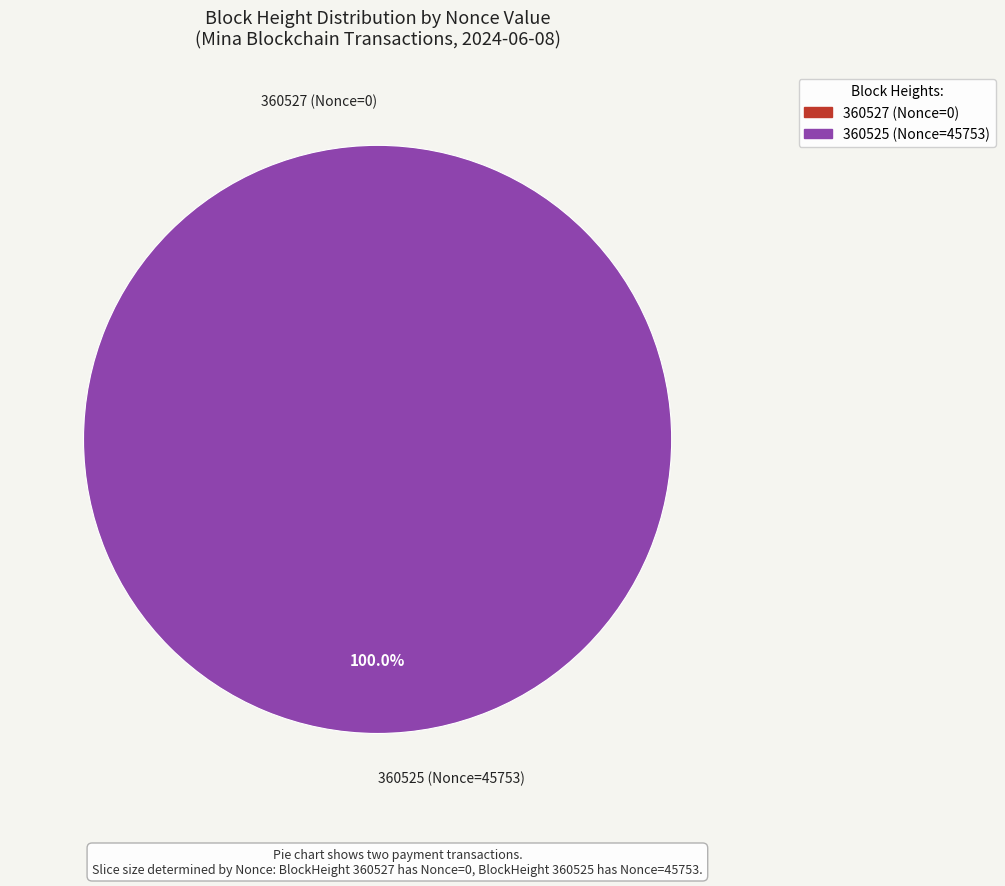

Does 360525 (Nonce=45753) account for over 50% of the chart?

Yes